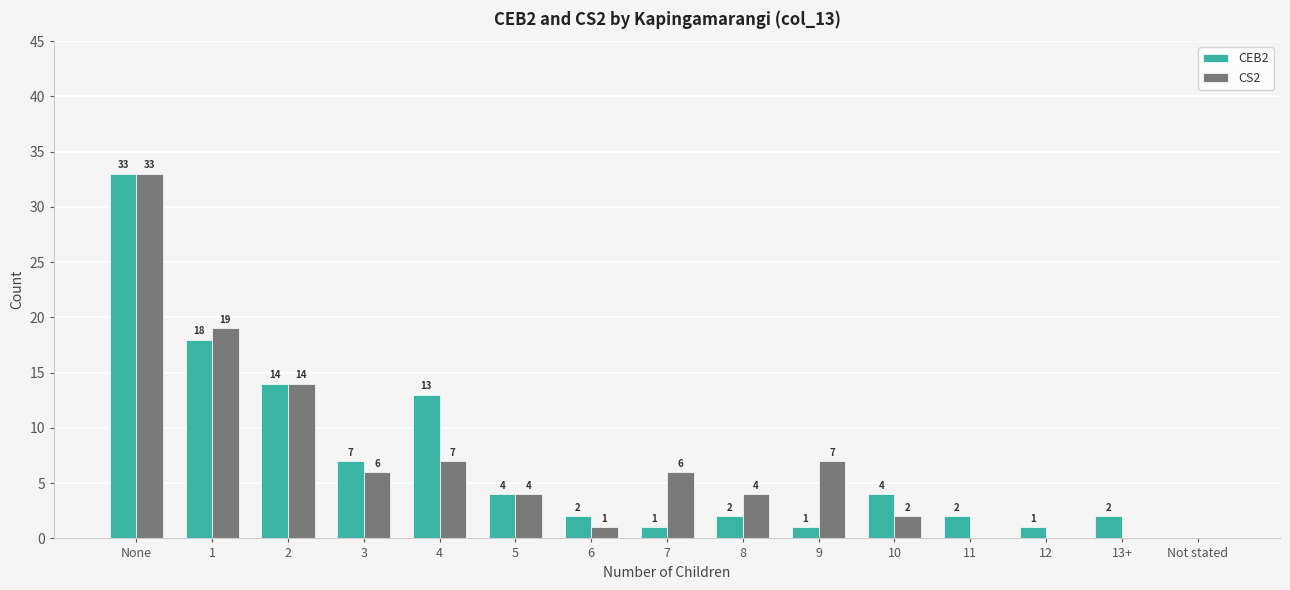

Reading right to left, list all the values displayed in this chart.

CEB2: Not stated=0	13+=2	12=1	11=2	10=4	9=1	8=2	7=1	6=2	5=4	4=13	3=7	2=14	1=18	None=33
CS2: Not stated=0	13+=0	12=0	11=0	10=2	9=7	8=4	7=6	6=1	5=4	4=7	3=6	2=14	1=19	None=33